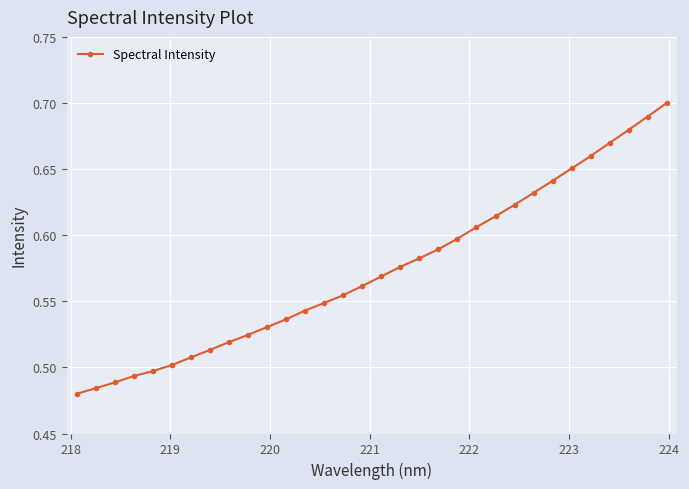

Count the number of categories in the chart.

32